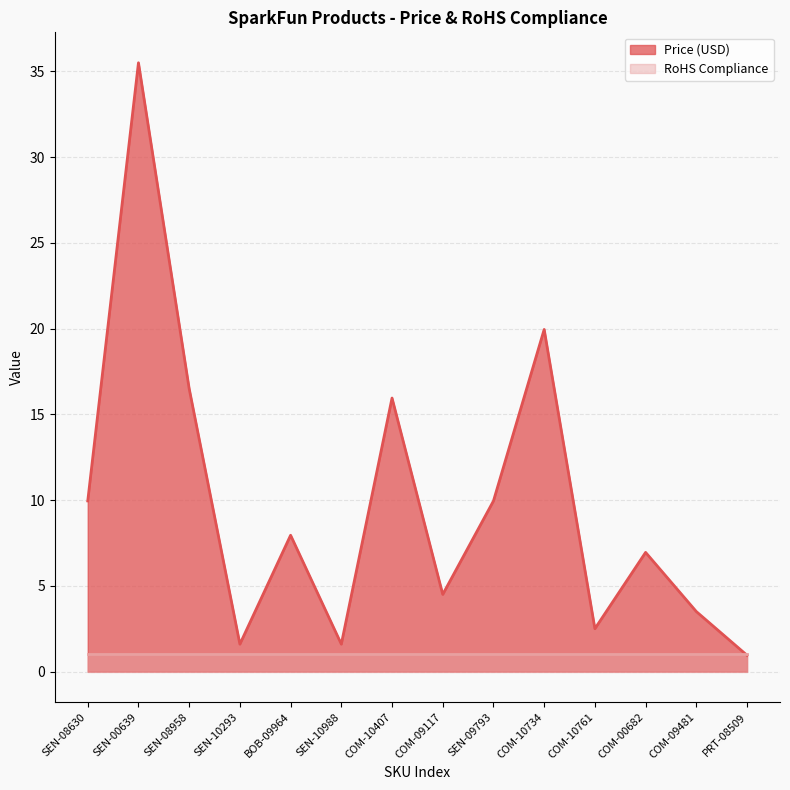

How many interior local valleys (lower than both neighbors) does the data have?

4